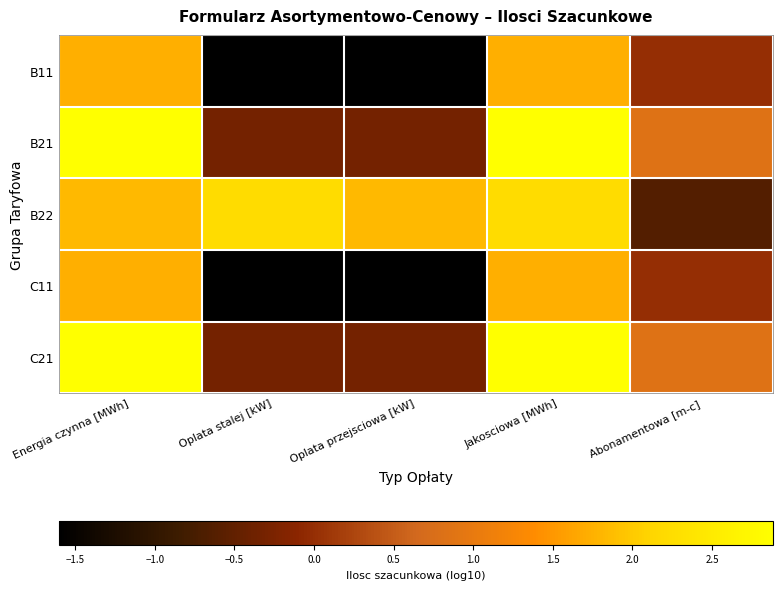

Reading right to left, what are all the values shown in this chart?

B11: Abonamentowa [m-c]=0.0	Jakosciowa [MWh]=1.7	Oplata przejsciowa [kW]=-1.6	Oplata stalej [kW]=-1.6	Energia czynna [MWh]=1.7
B21: Abonamentowa [m-c]=0.8	Jakosciowa [MWh]=2.9	Oplata przejsciowa [kW]=-0.3	Oplata stalej [kW]=-0.3	Energia czynna [MWh]=2.9
B22: Abonamentowa [m-c]=-0.6	Jakosciowa [MWh]=2.2	Oplata przejsciowa [kW]=1.8	Oplata stalej [kW]=2.2	Energia czynna [MWh]=1.8
C11: Abonamentowa [m-c]=0.0	Jakosciowa [MWh]=1.7	Oplata przejsciowa [kW]=-1.6	Oplata stalej [kW]=-1.6	Energia czynna [MWh]=1.7
C21: Abonamentowa [m-c]=0.8	Jakosciowa [MWh]=2.9	Oplata przejsciowa [kW]=-0.3	Oplata stalej [kW]=-0.3	Energia czynna [MWh]=2.9